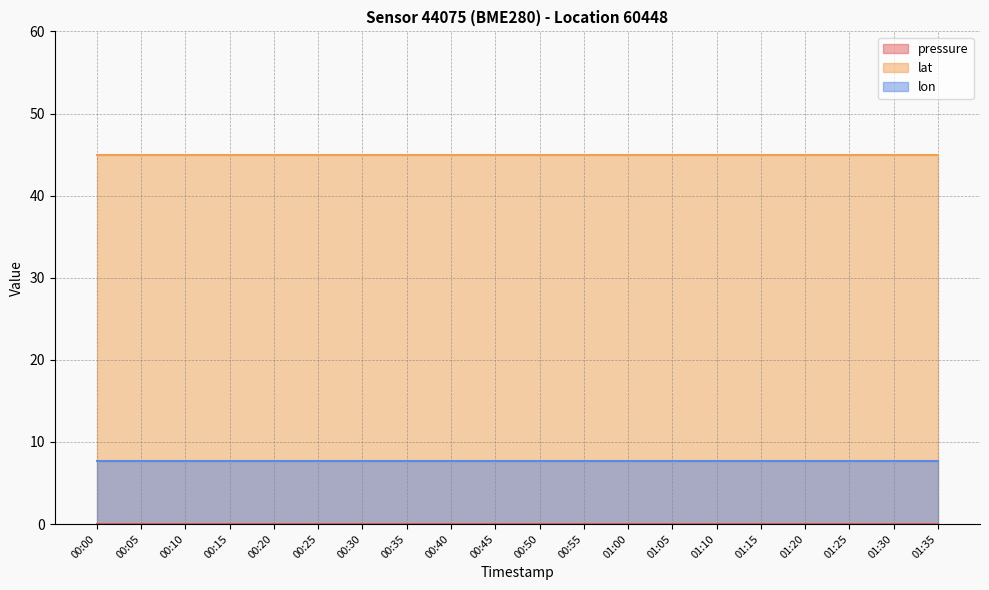

At which category is the sum across all series the highest?

00:00